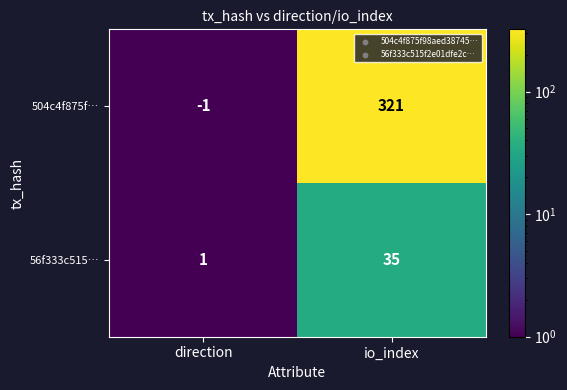

Reading left to right, what are all the values shown in this chart?

504c4f875f…: direction=-1	io_index=321
56f333c515…: direction=1	io_index=35